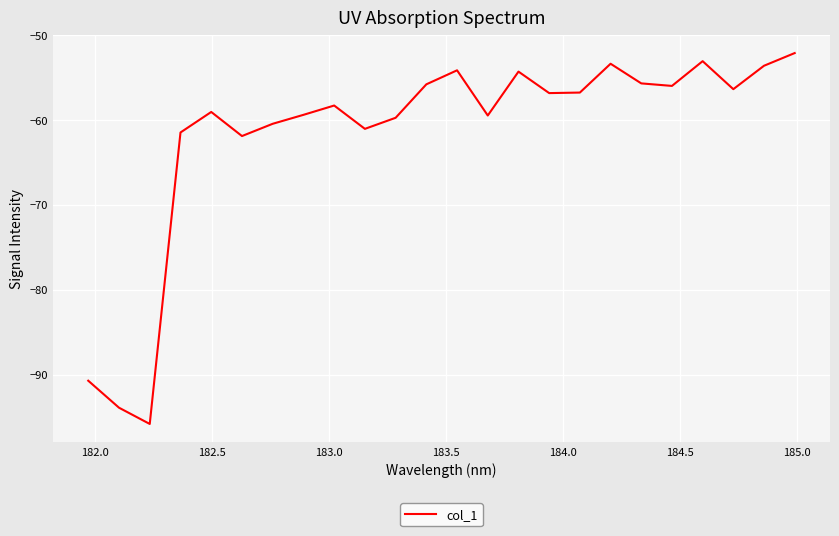

What is the difference between the maximum and minimum values?

43.7